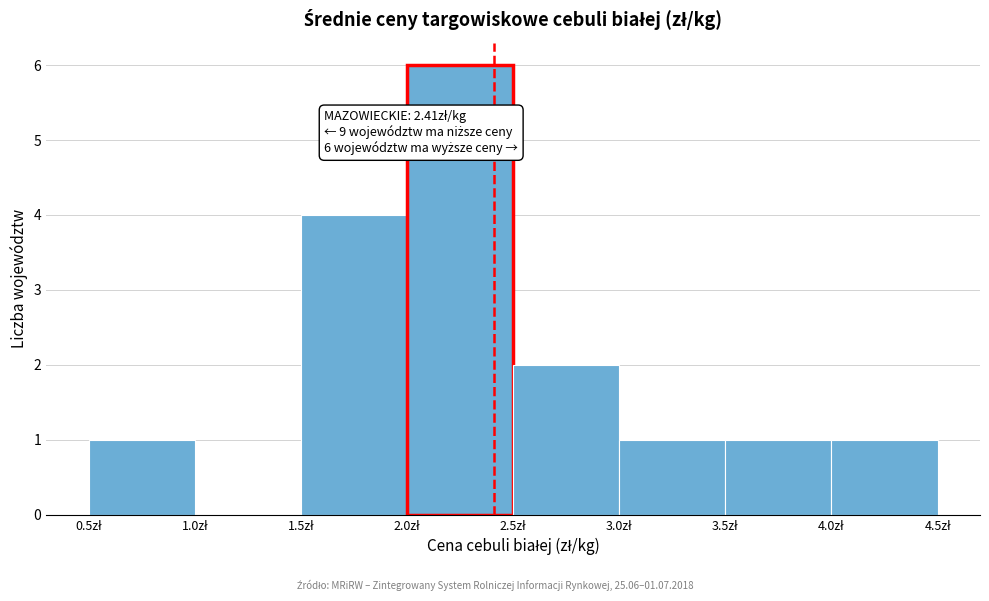

Which range on the x-axis has the tallest bar?

2.0 to 2.5